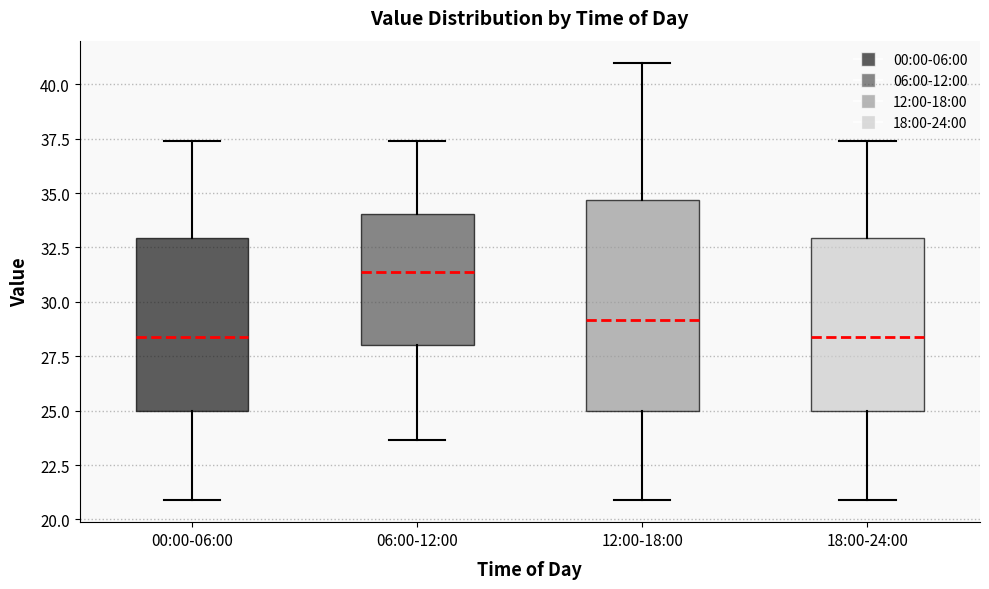

Reading left to right, read every box against the y-axis: the position of its median line, the range the box covers, and the ends of its whiskers. The values are not printed on the chart, so give them approximately, as read against the axis.

00:00-06:00: median 28.5, box 25.0 to 33.0, whiskers 21.0 to 37.5
06:00-12:00: median 31.5, box 28.0 to 34.0, whiskers 23.5 to 37.5
12:00-18:00: median 29.0, box 25.0 to 34.5, whiskers 21.0 to 41.0
18:00-24:00: median 28.5, box 25.0 to 33.0, whiskers 21.0 to 37.5